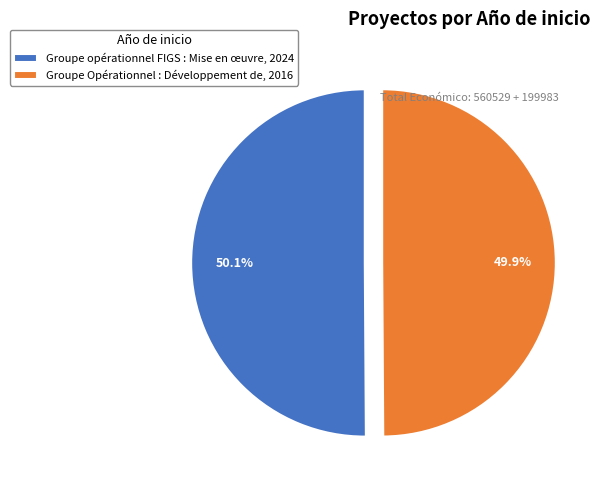

What is the ratio of the value at Groupe Opérationnel : Développement de, 2016 to the value at Groupe opérationnel FIGS : Mise en œuvre, 2024?

1.0